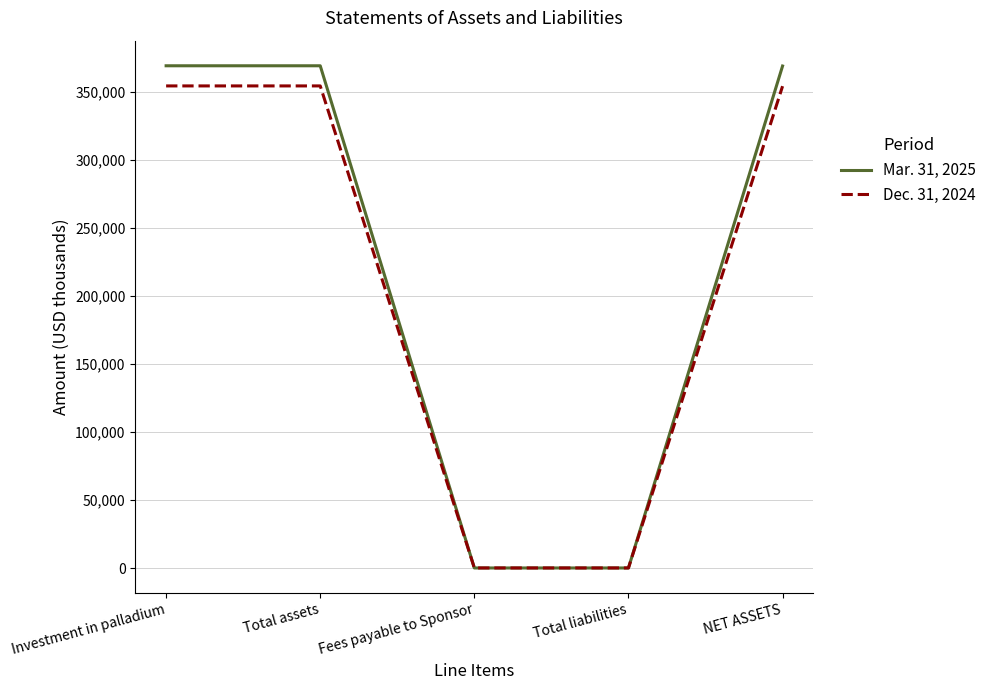

What position from the right is NET ASSETS?

1